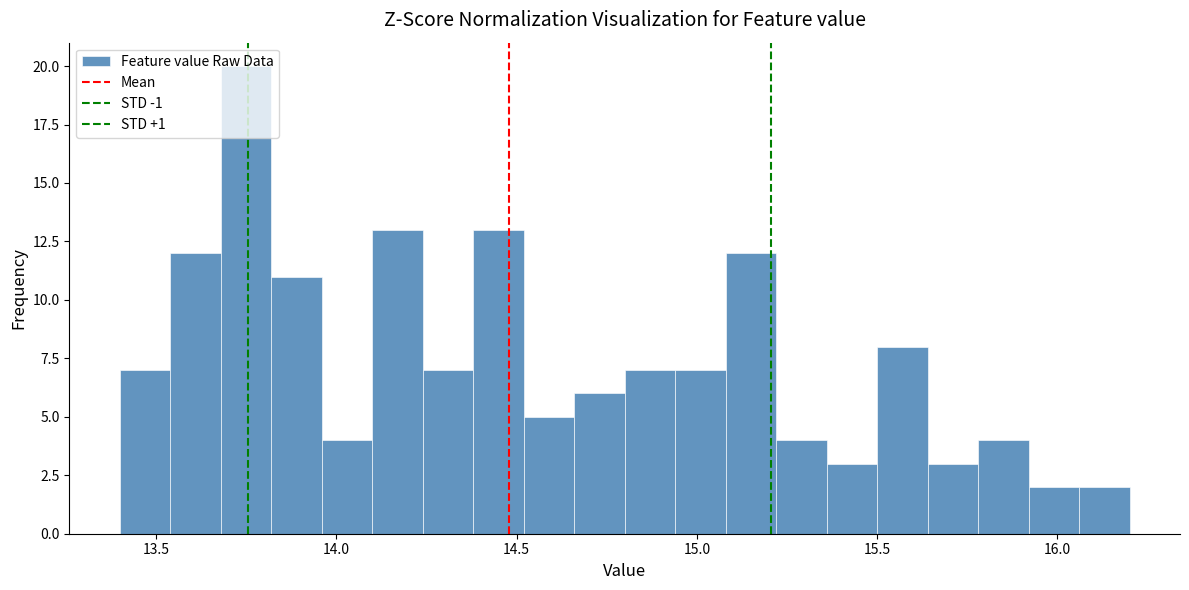

Read against the x-axis, roughly where is the centre of the tallest bar?

13.75